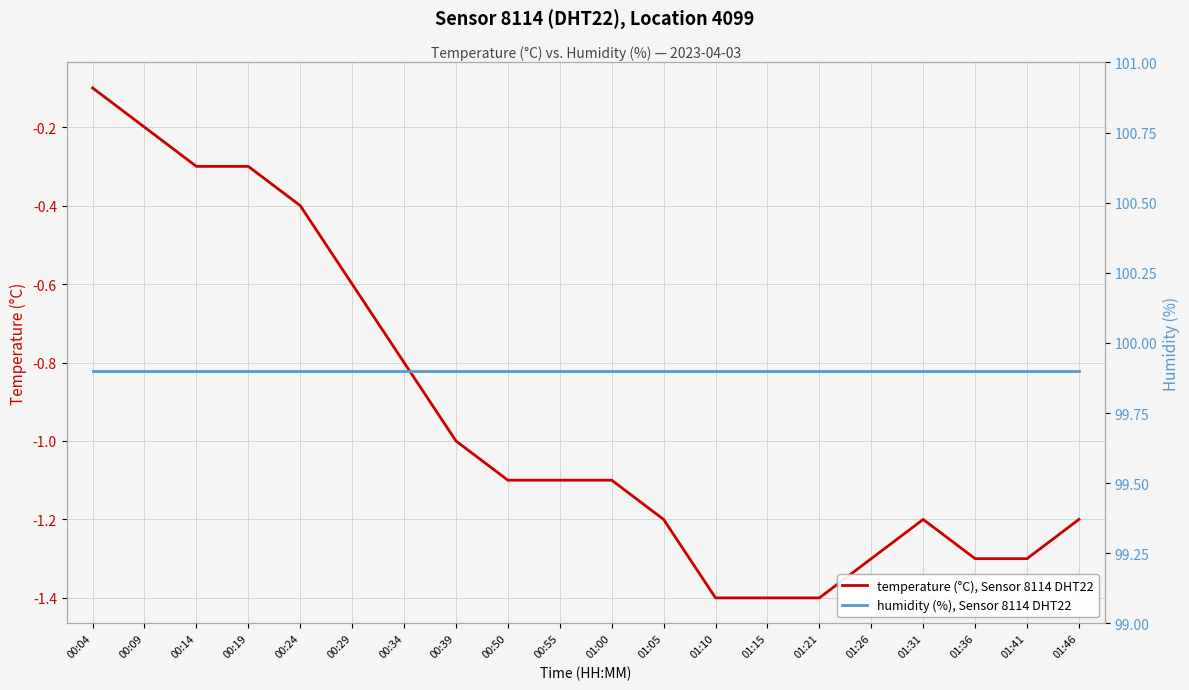

True or false: temperature (°C), Sensor 8114 DHT22 has more than 1 interior local peaks.

False